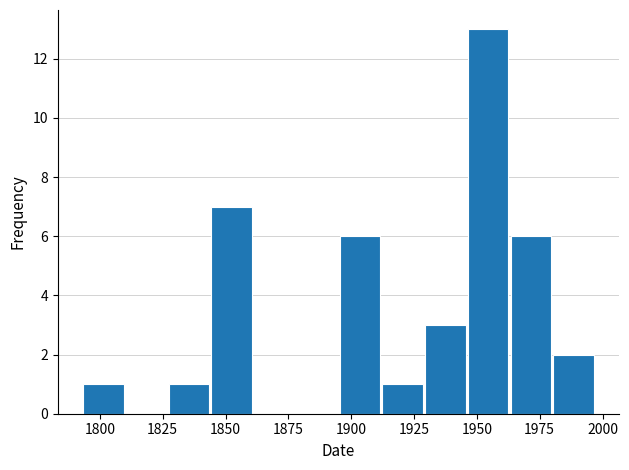

Read against the x-axis, roughly where is the centre of the tallest bar?

1955